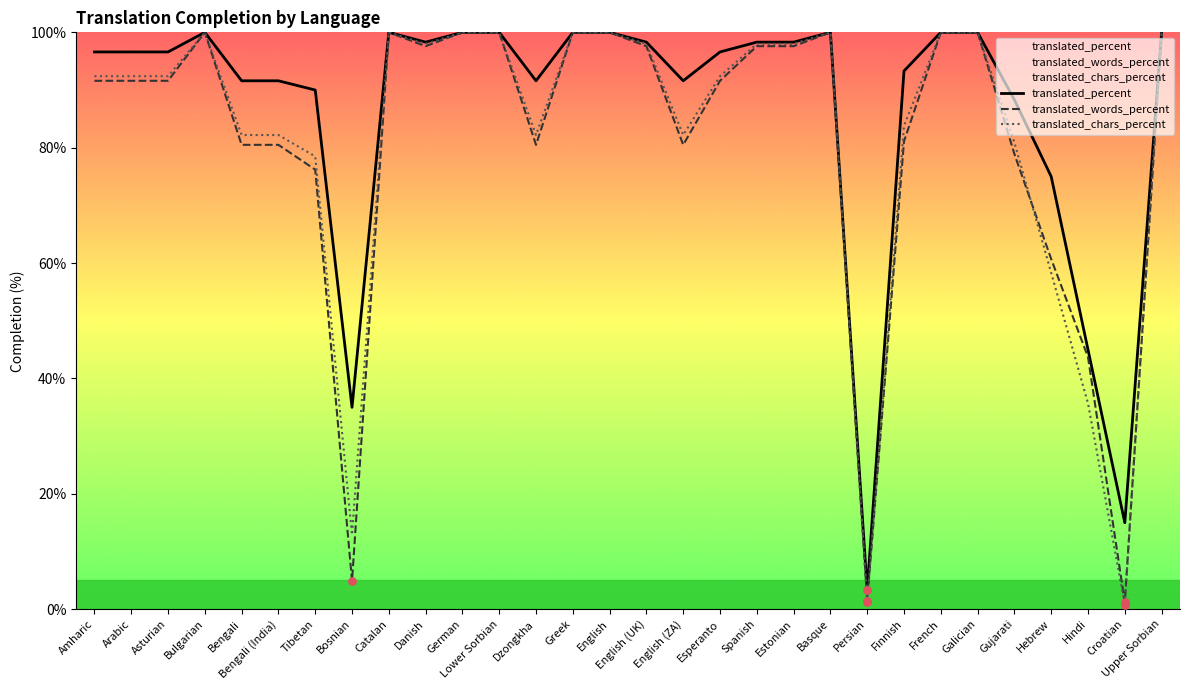

Which series has the largest Y range (max minus min)?

translated_chars_percent